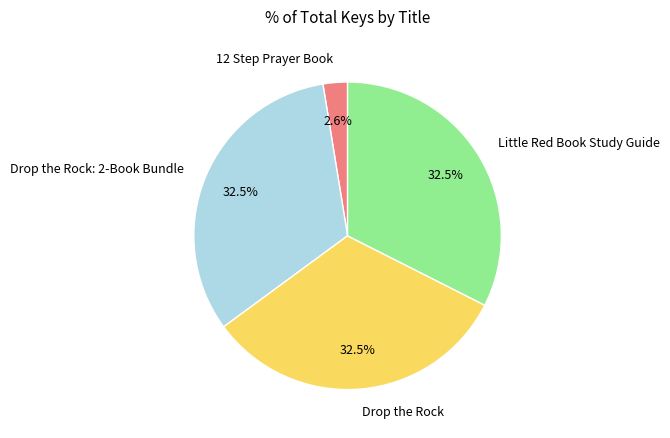

How many slices are in this pie chart?

4